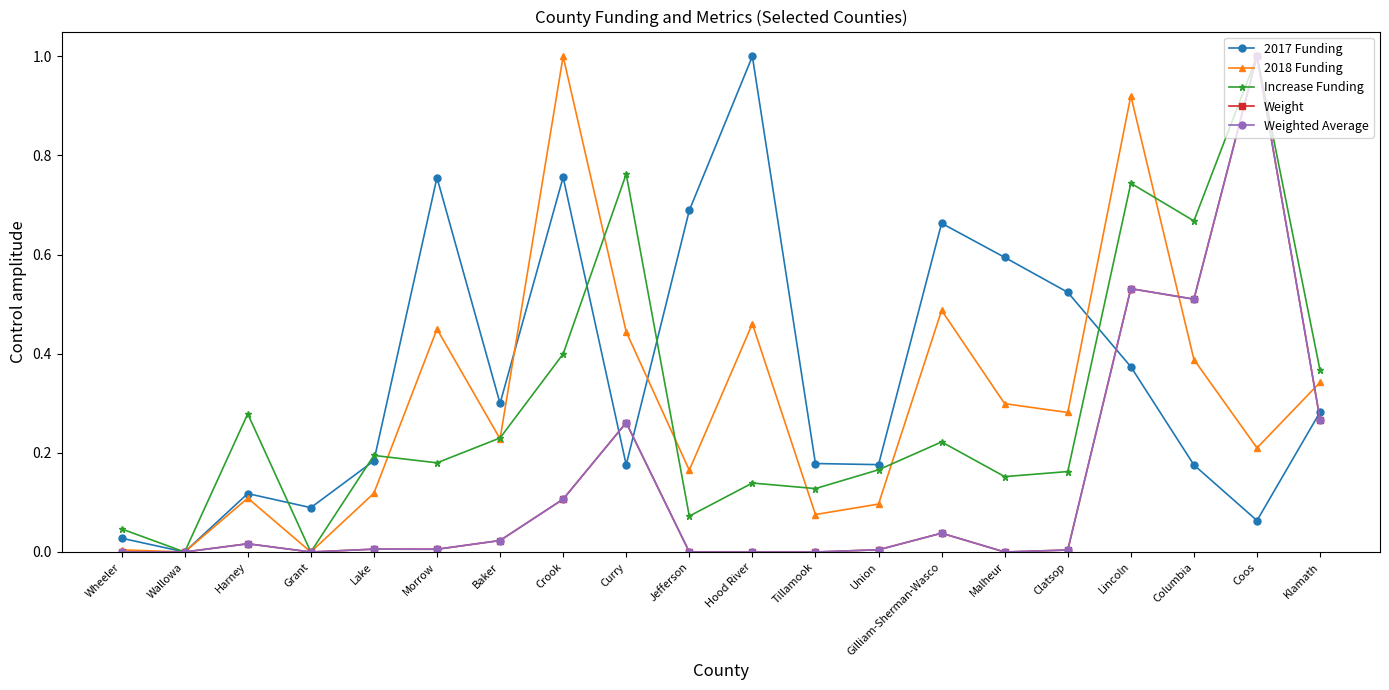

What is the highest value of the 2017 Funding series?

1.0